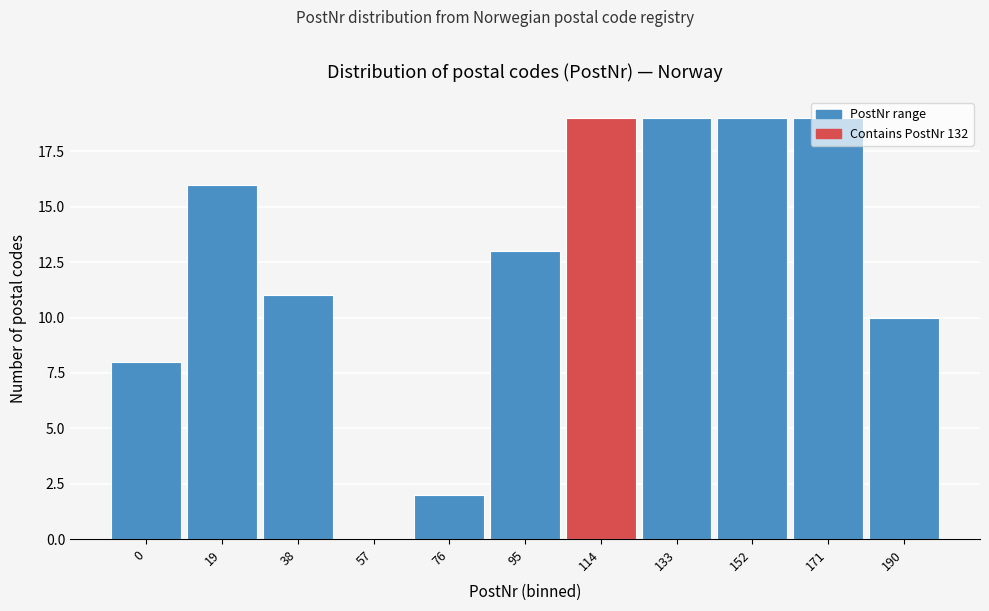

What is the sum of the values at 95 and 38?

24